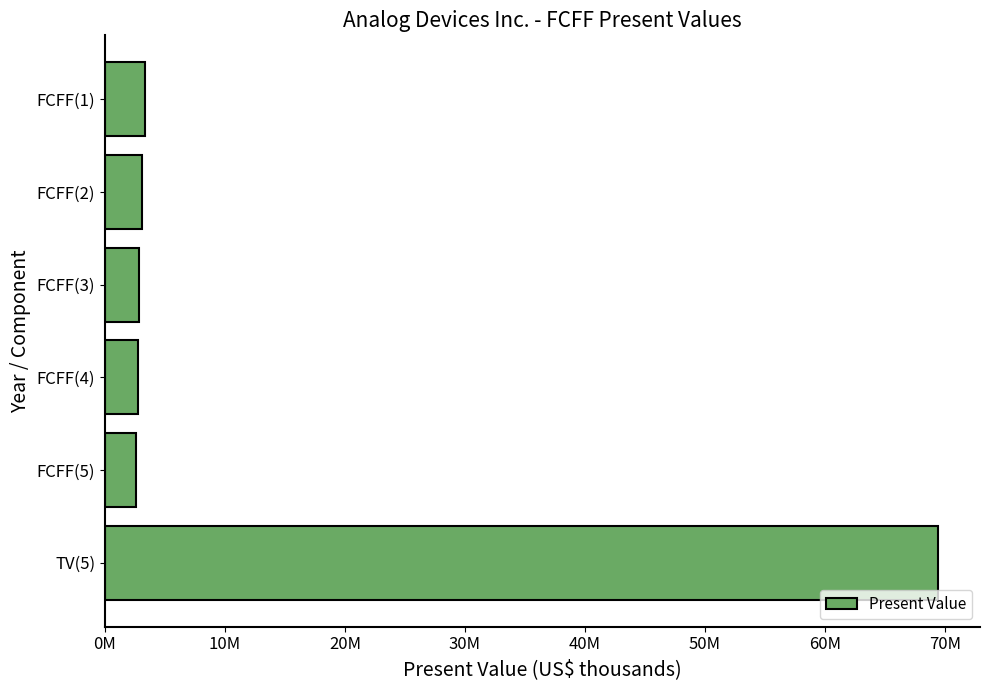

How many bars are there in total?

6